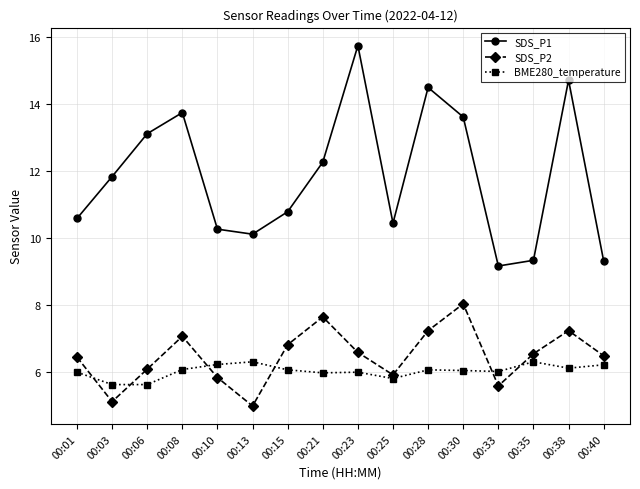

What is the value of the SDS_P2 point at the 11th from the left?

7.2